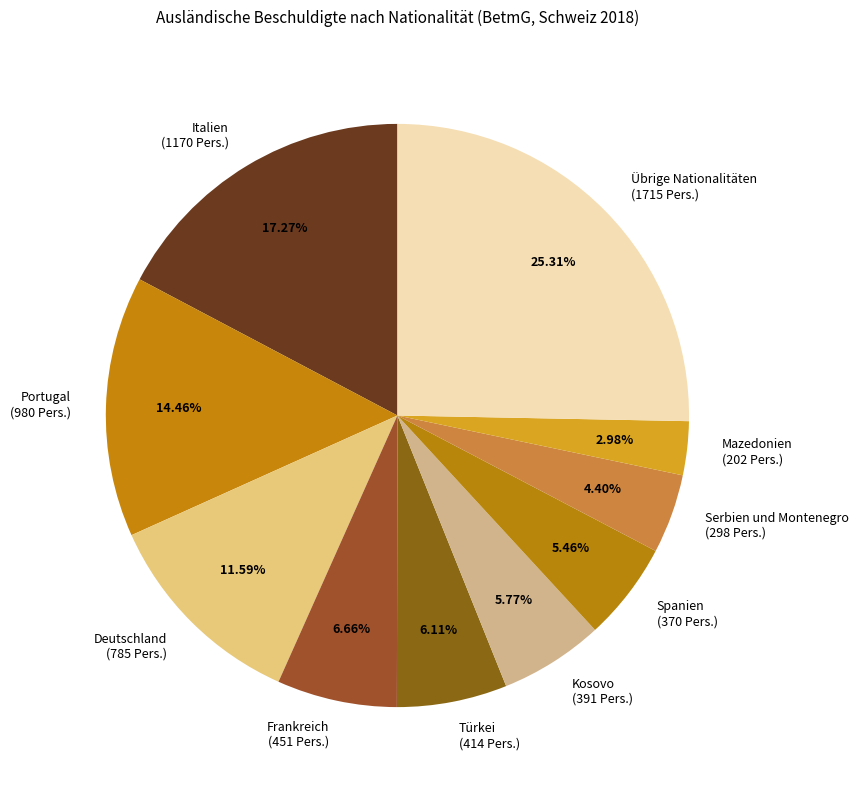

What percentage is NOT represented by Frankreich?

93.3%